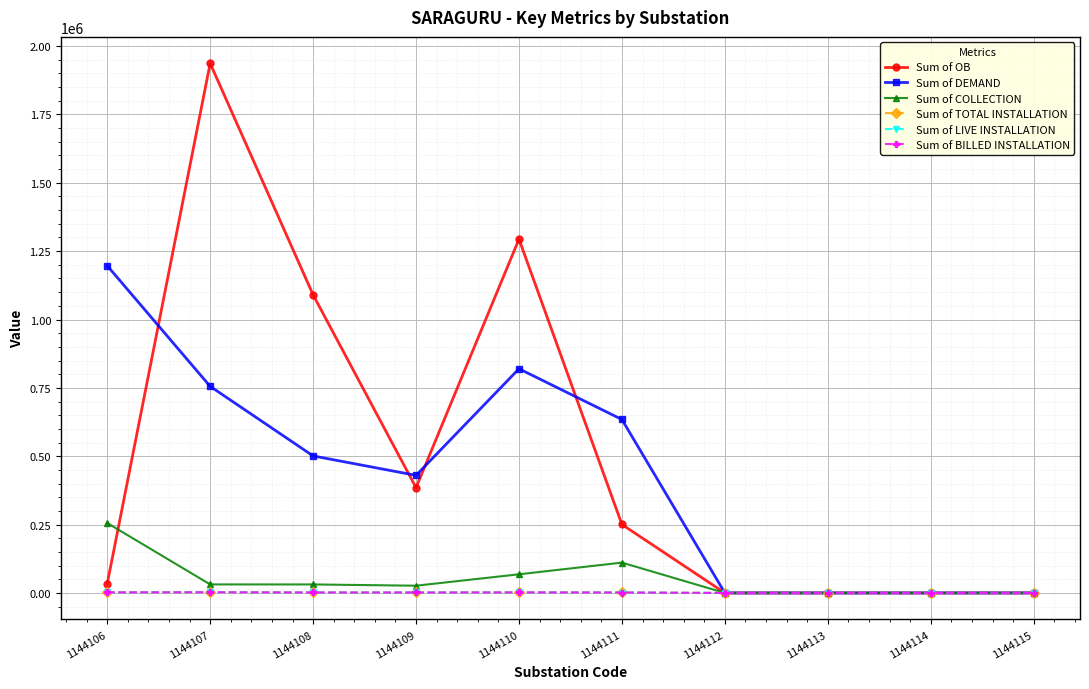

At which label is Sum of OB closest to 968359?

1144108